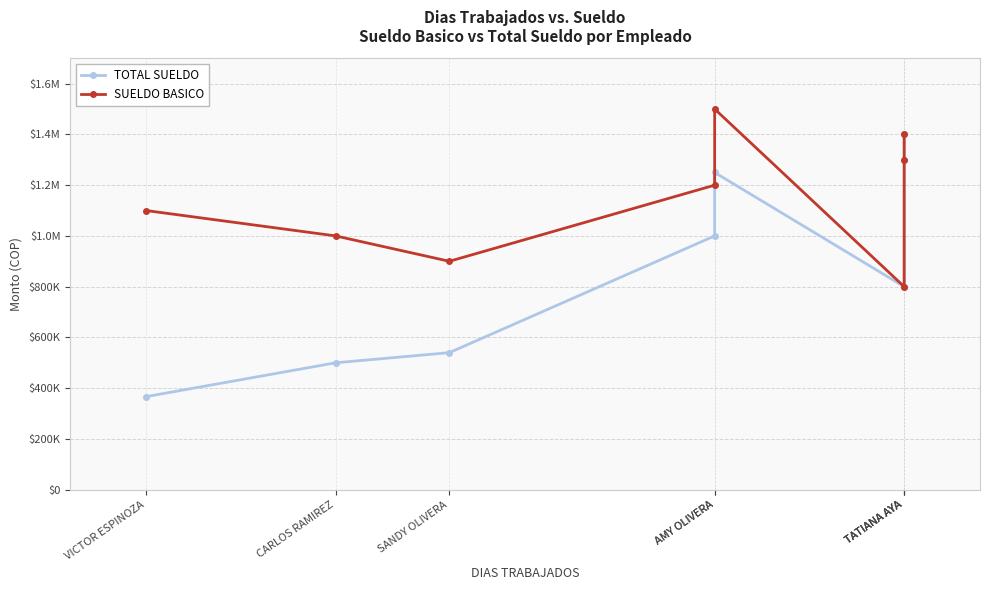

What is the total value across all series at SANDY OLIVERA?

1440000